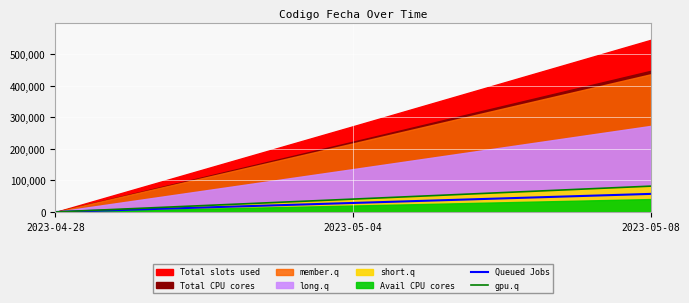

True or false: Queued Jobs has a value of 7693.8 at 2023-05-04.

False